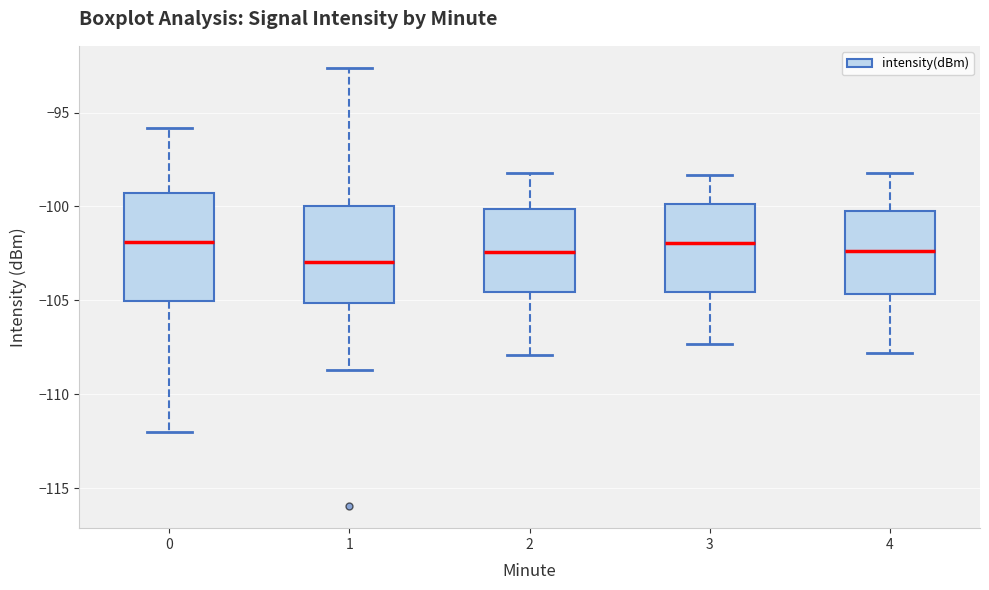

Reading left to right, read every box against the y-axis: the position of its median line, the range the box covers, and the ends of its whiskers. The values are not printed on the chart, so give them approximately, as read against the axis.

0: median -102.0, box -105.0 to -99.5, whiskers -112.0 to -96.0
1: median -103.0, box -105.0 to -100.0, whiskers -108.5 to -92.5
2: median -102.5, box -104.5 to -100.0, whiskers -108.0 to -98.0
3: median -102.0, box -104.5 to -100.0, whiskers -107.5 to -98.5
4: median -102.5, box -104.5 to -100.0, whiskers -108.0 to -98.0